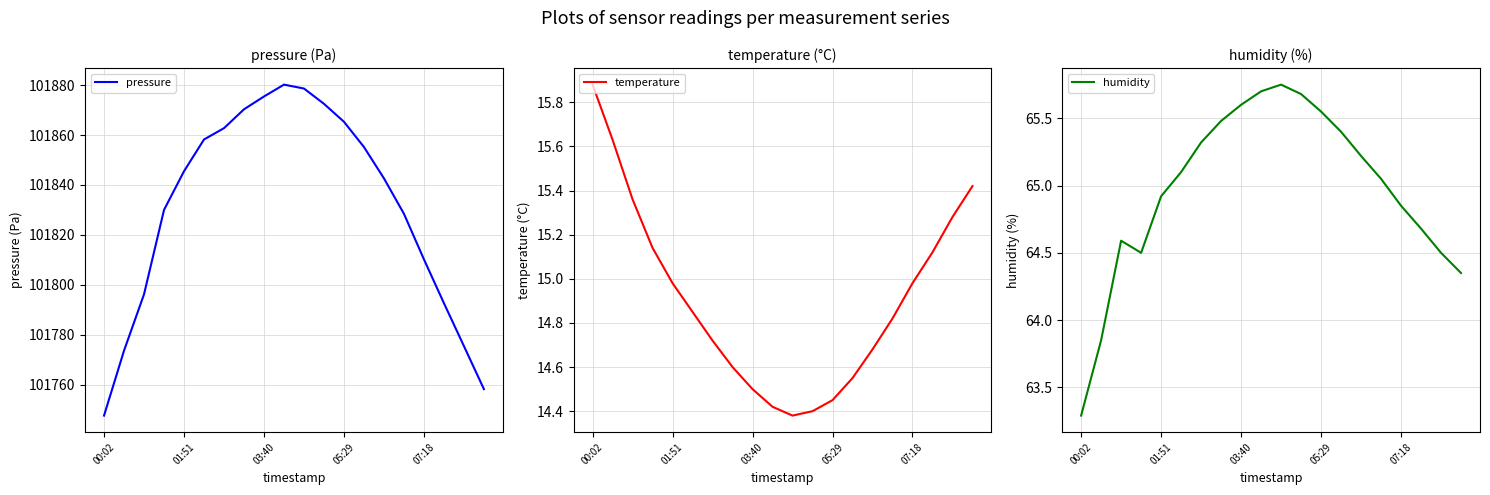

Which category has the lowest value in the humidity series?

00:02